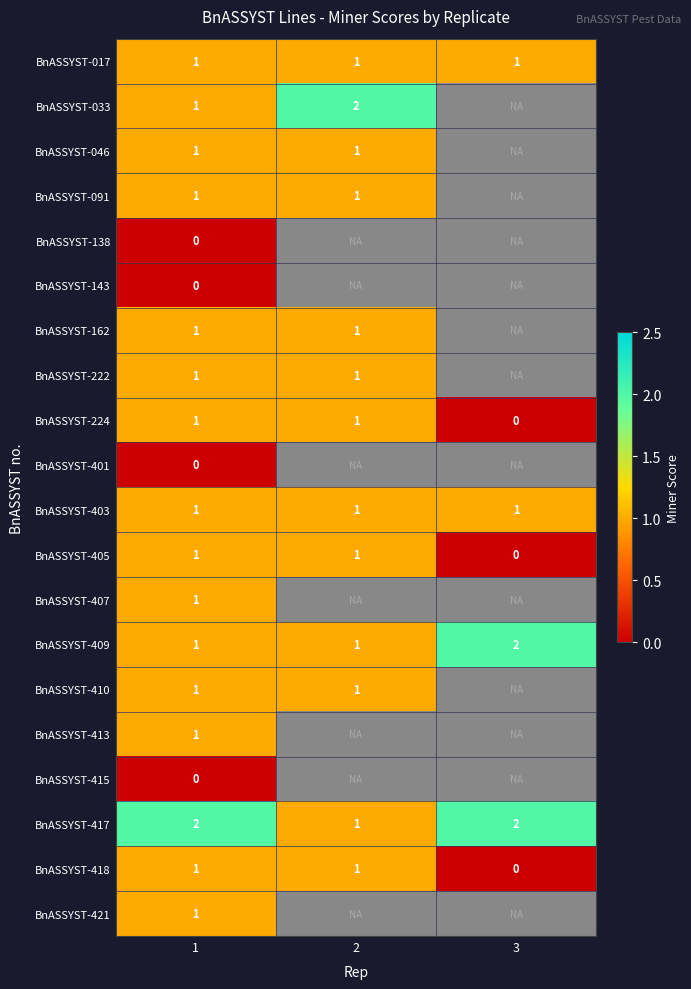

How many distinct data groups are displayed?

20